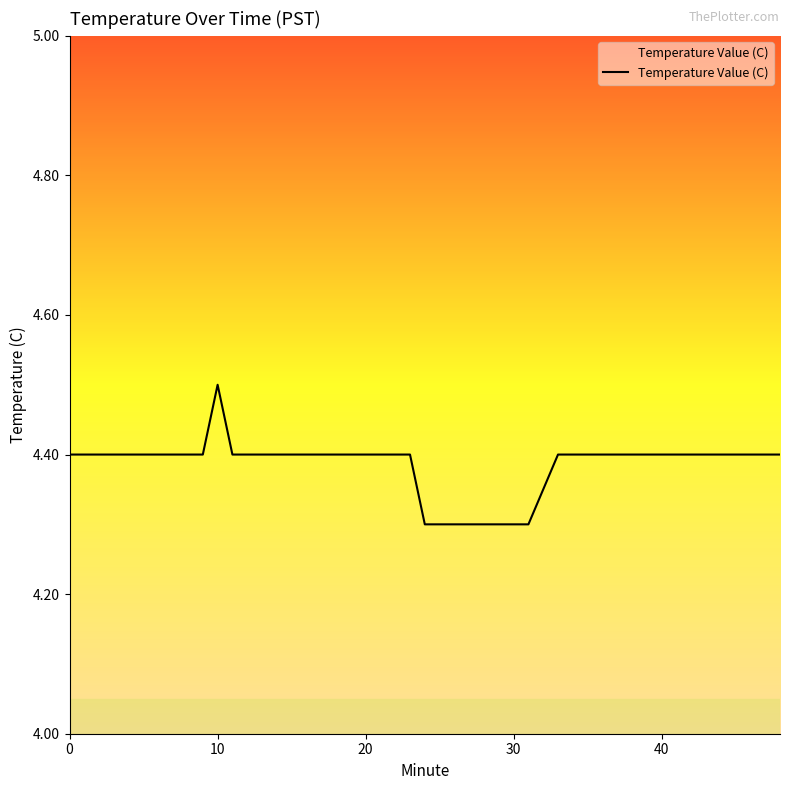

What is the maximum value shown in the chart?

4.5